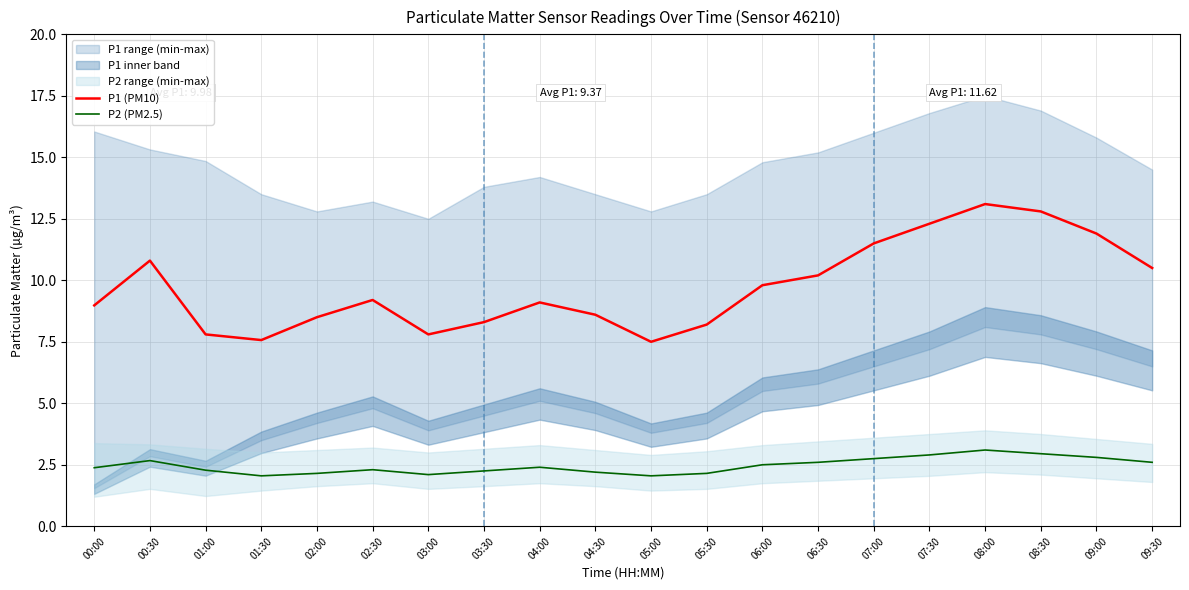

Where is P1 (PM10) nearest to the value 10?

06:00